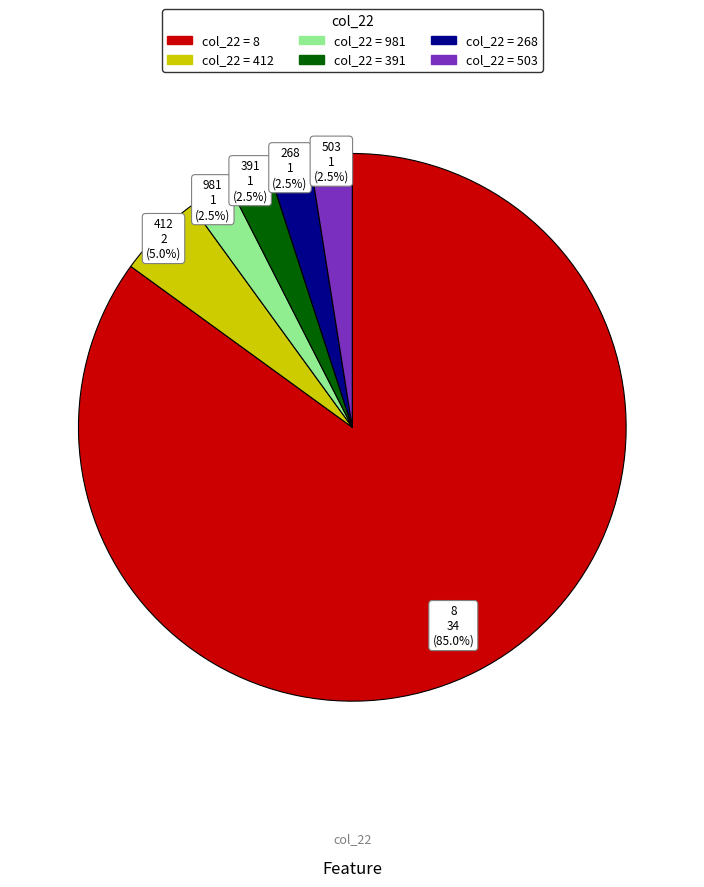

Is there a majority slice in this chart?

Yes